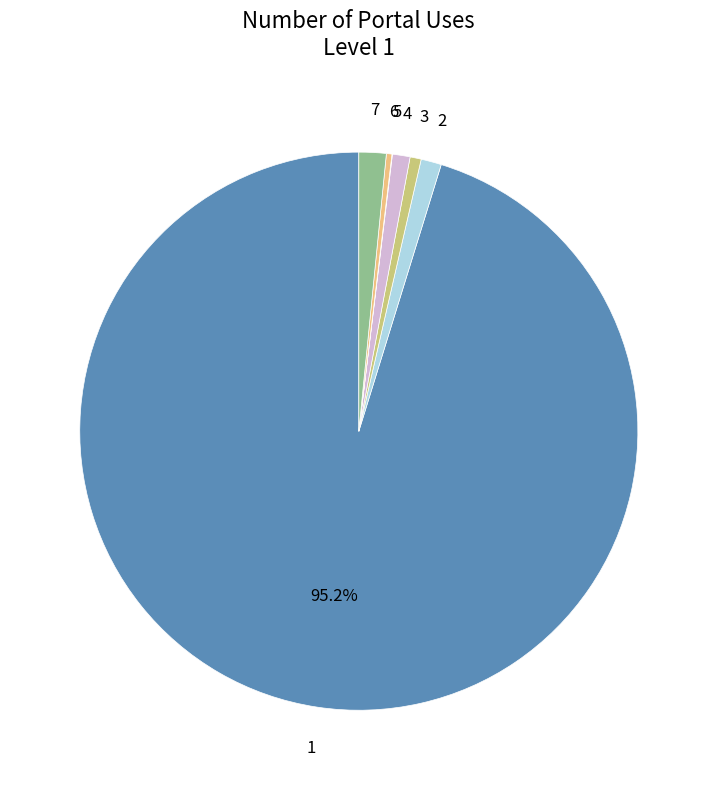

Does any single category account for the majority?

Yes